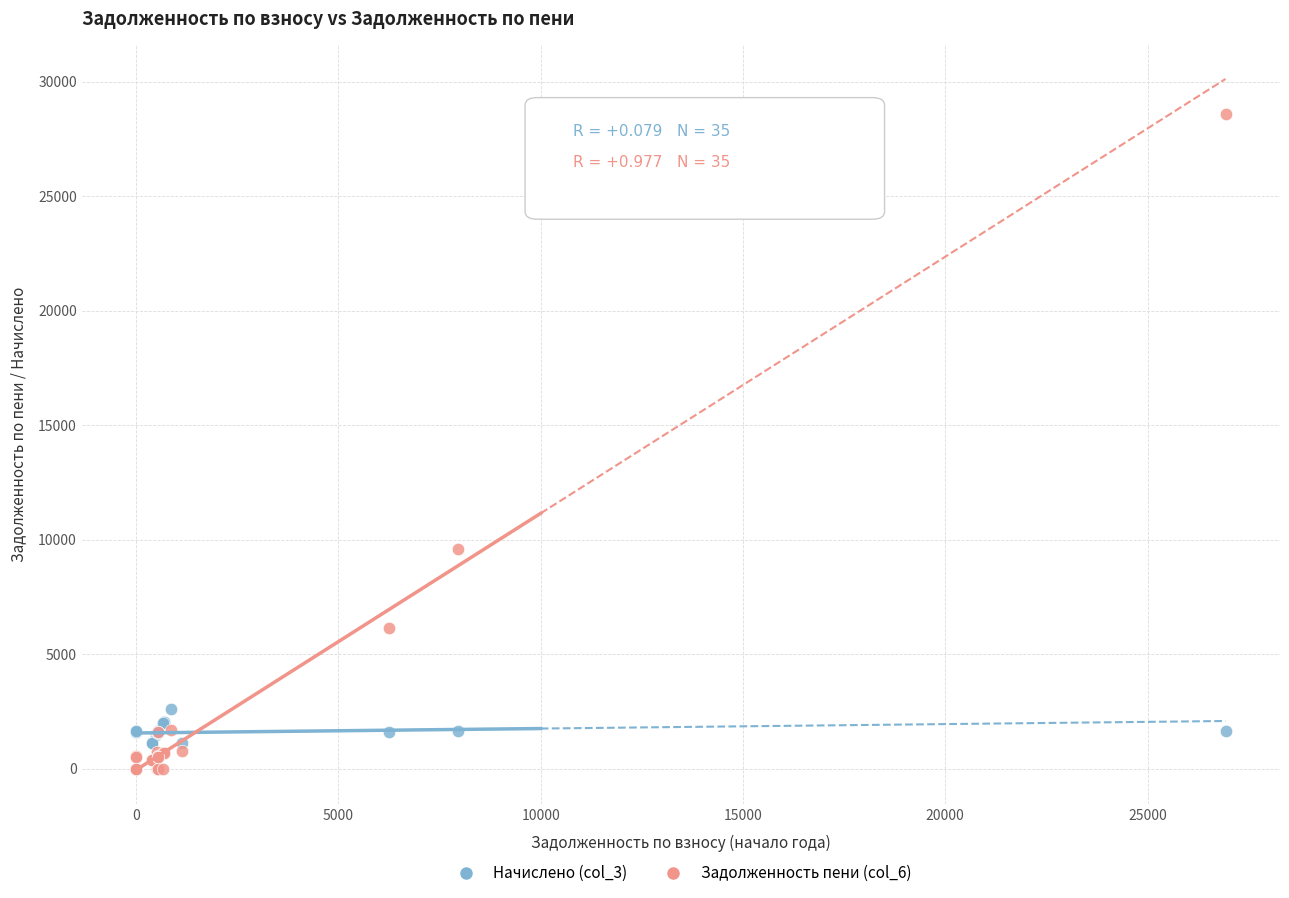

What are all the series names shown in the legend?

Начислено (col_3), Задолженность пени (col_6)